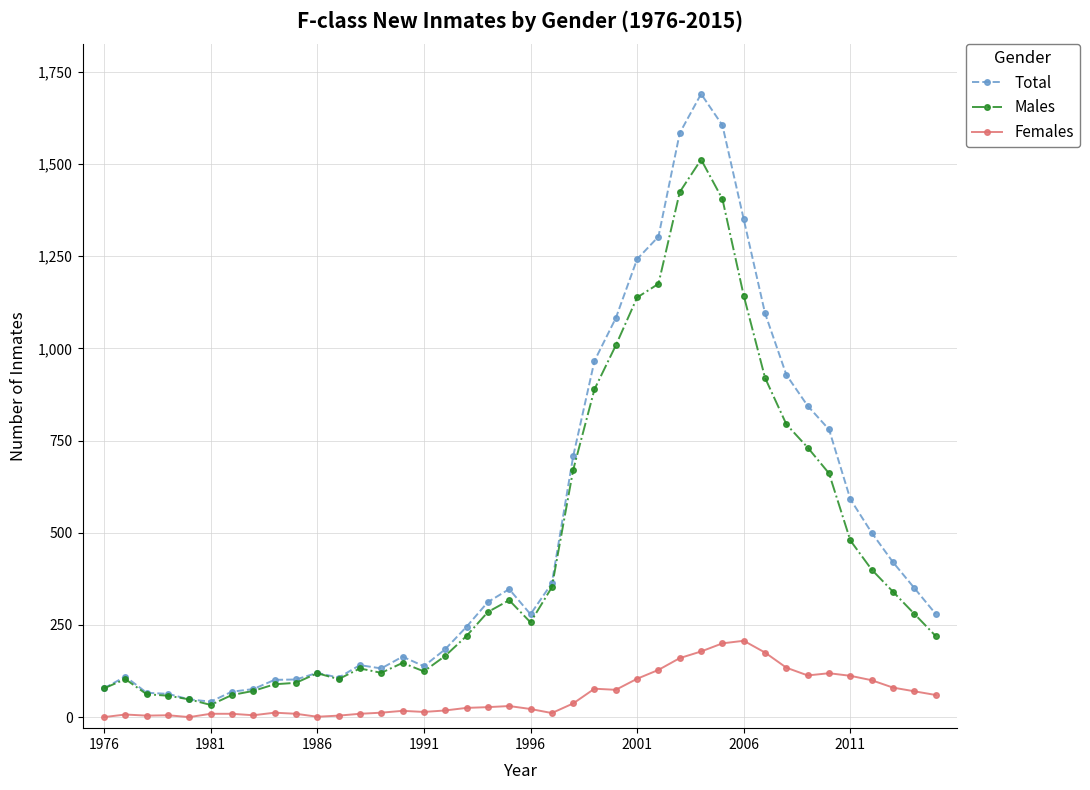

Which series has the largest range (max minus min)?

Total